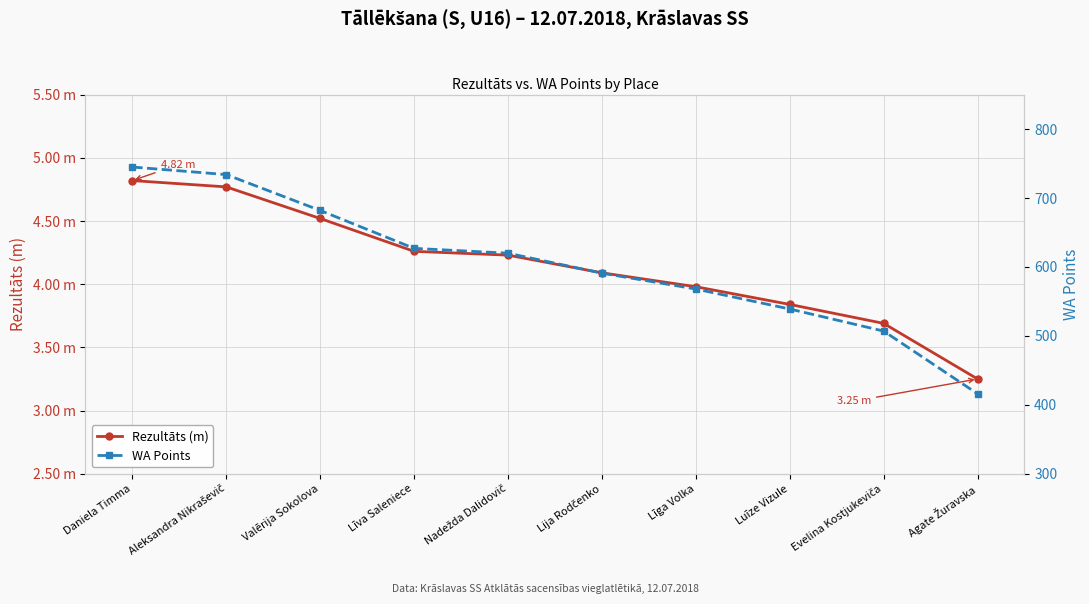

Between Lija Rodčenko and Nadežda Dalidovič, which is larger?

Nadežda Dalidovič